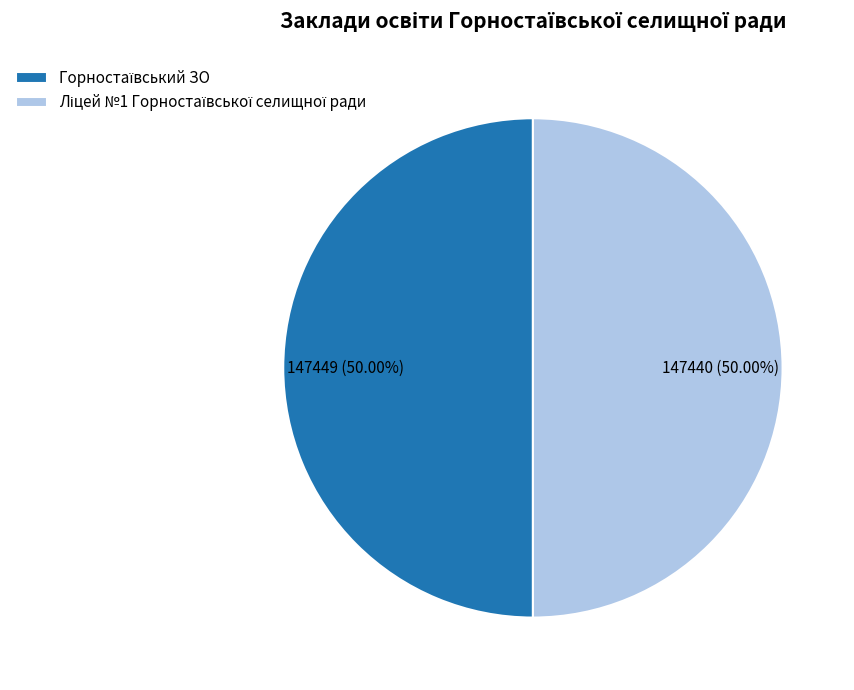

Which category has the smallest portion of the pie?

Ліцей №1 Горностаївської селищної ради